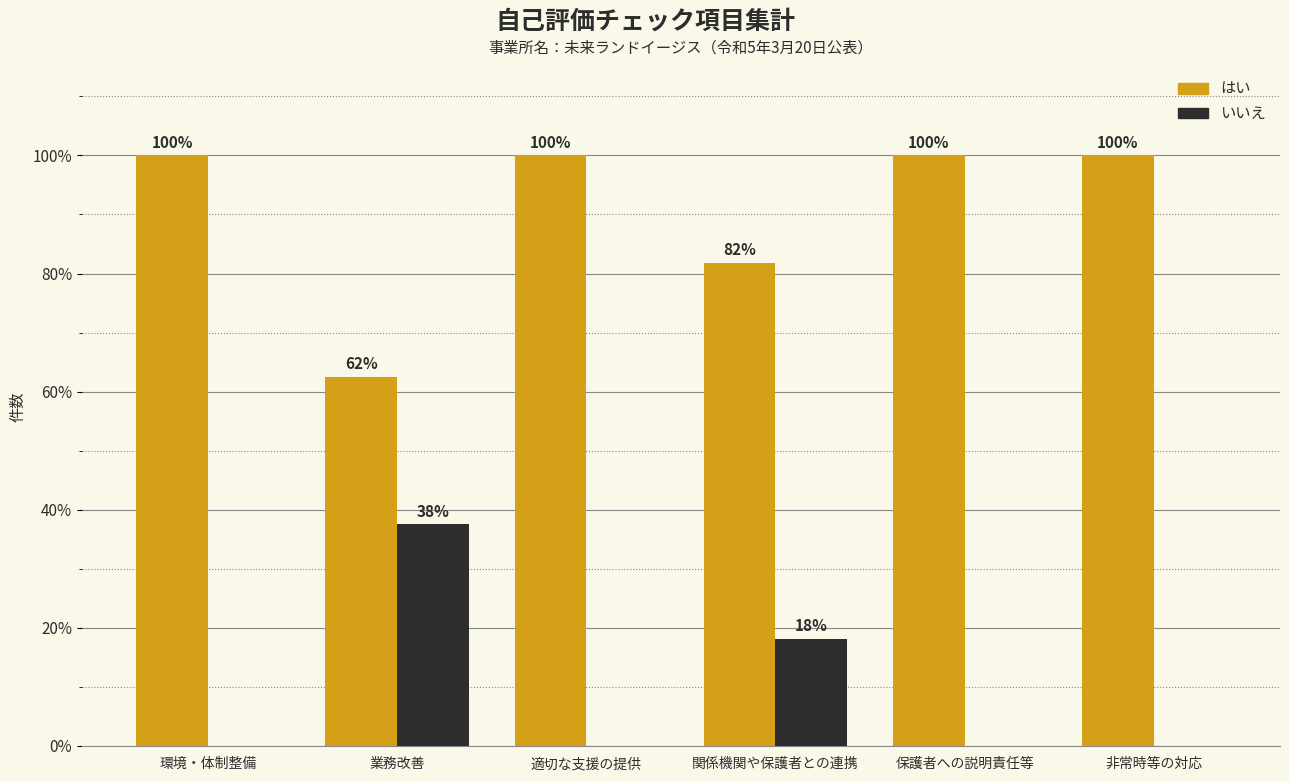

What is the total value across all series at 関係機関や保護者との連携?

100.0